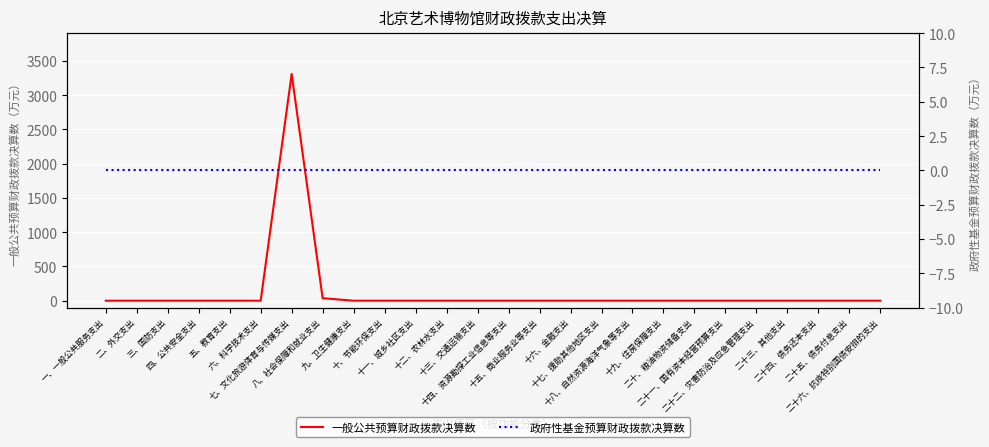

True or false: 一般公共预算财政拨款决算数 has more than 0 interior local peaks.

True